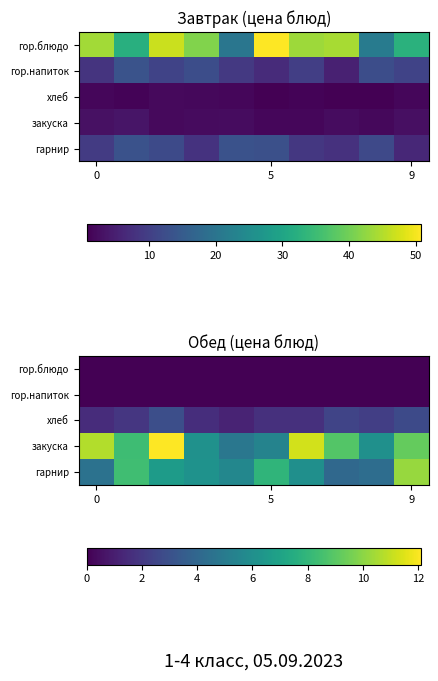

Which series has the largest total across all categories?

закуска